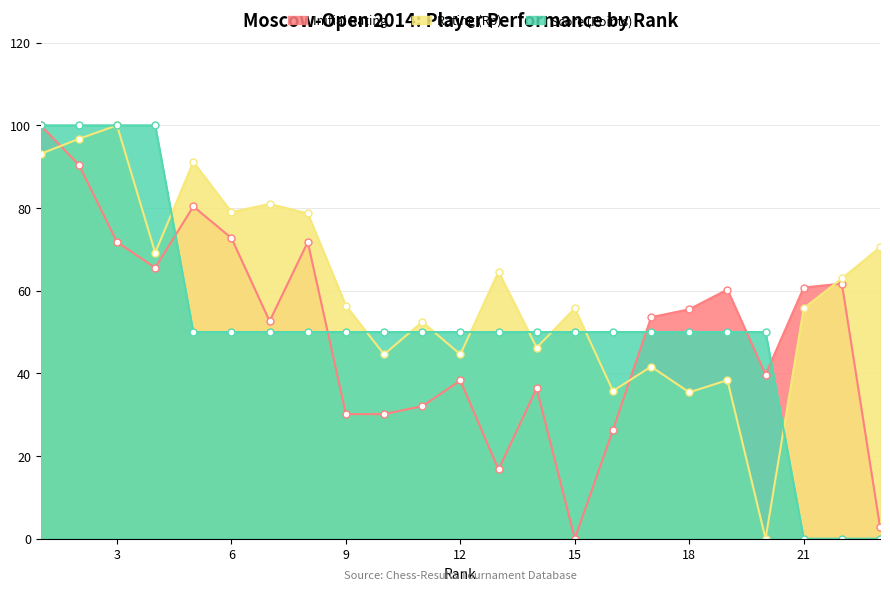

What is the difference between the Initial Rating values at 22 and 6?

11.0